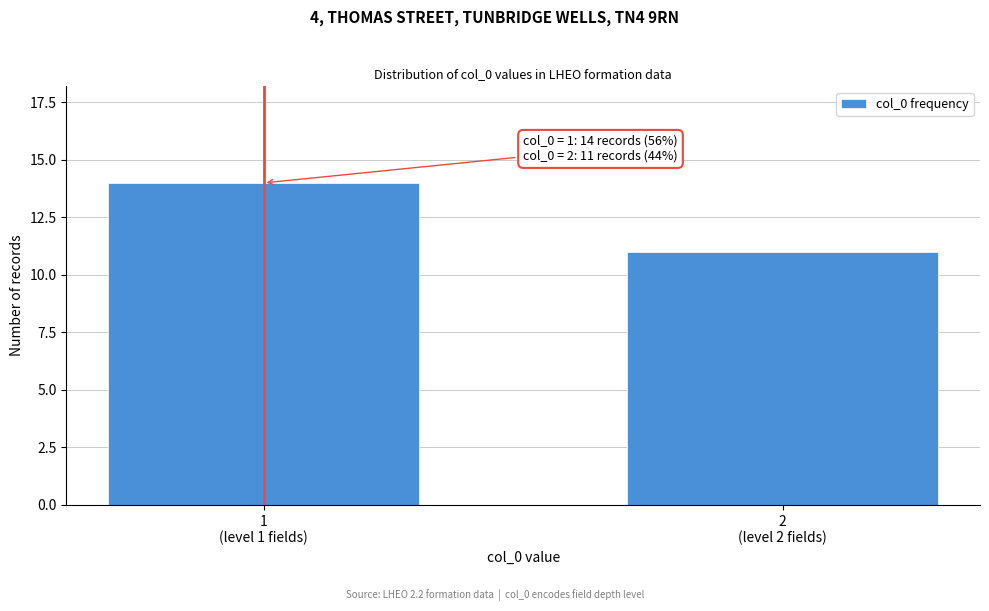

Reading left to right, what are all the values shown in this chart?

14	11